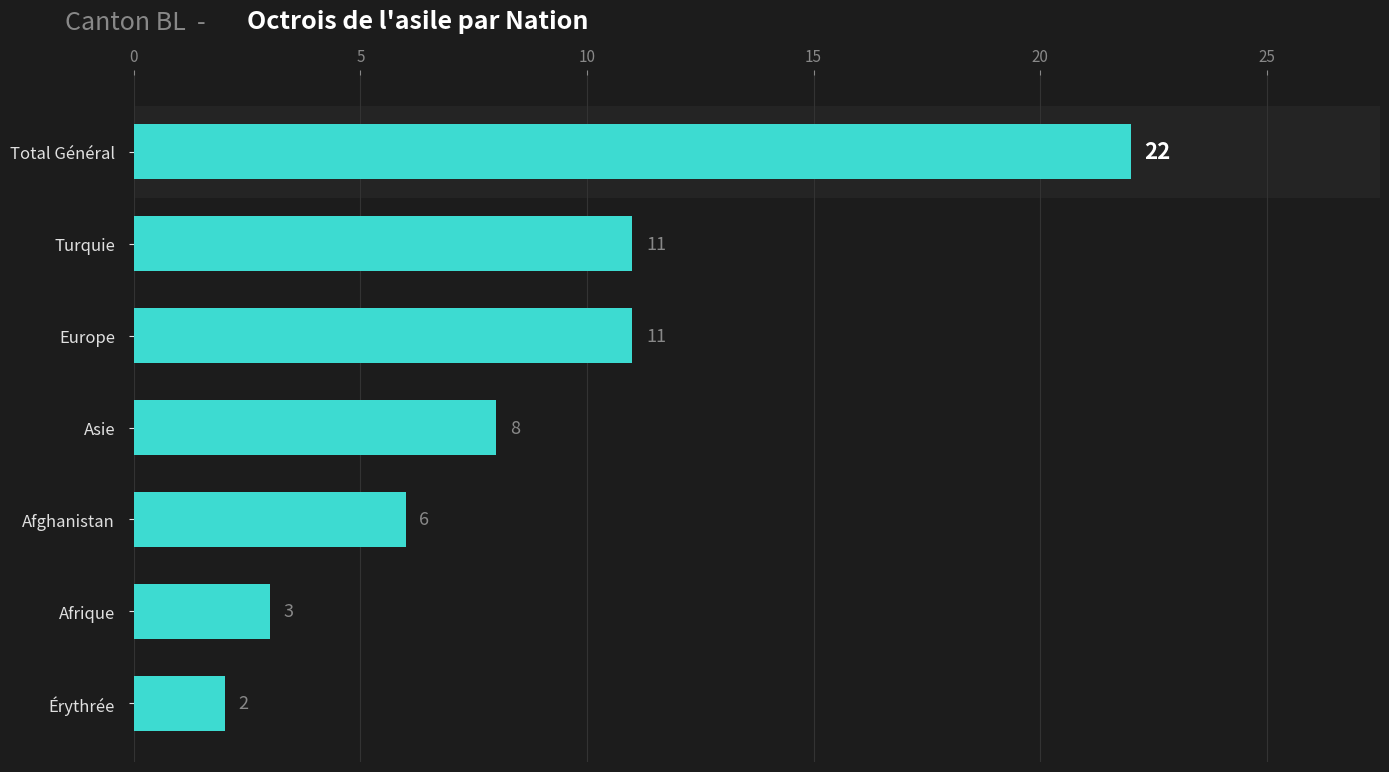

What is the label of the 6th bar from the bottom?

Turquie